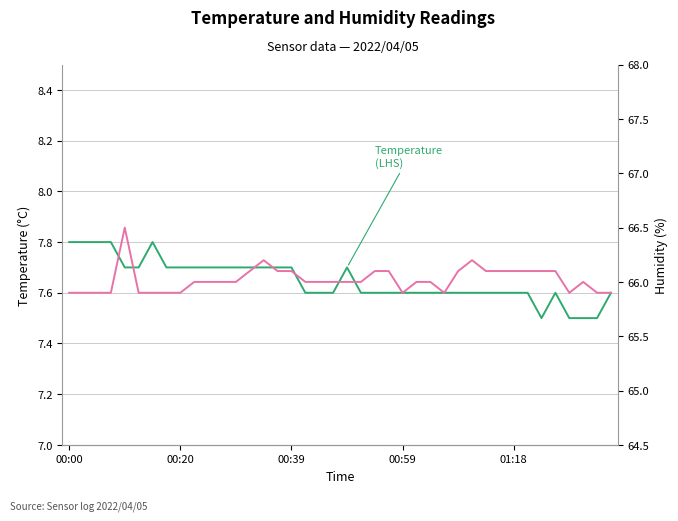

True or false: Temperature (LHS) and Humidity (RHS) cross at least once.

False